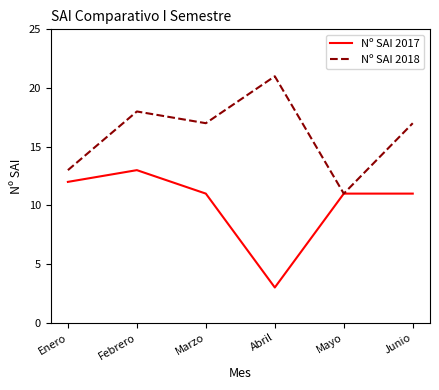

What is the total value across all series at Junio?

28